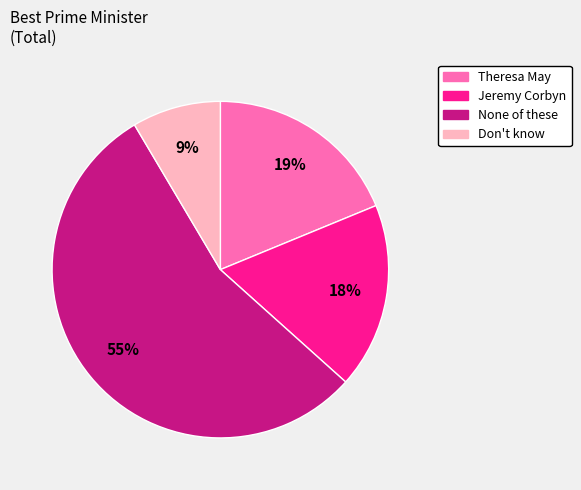

How many slices are in this pie chart?

4